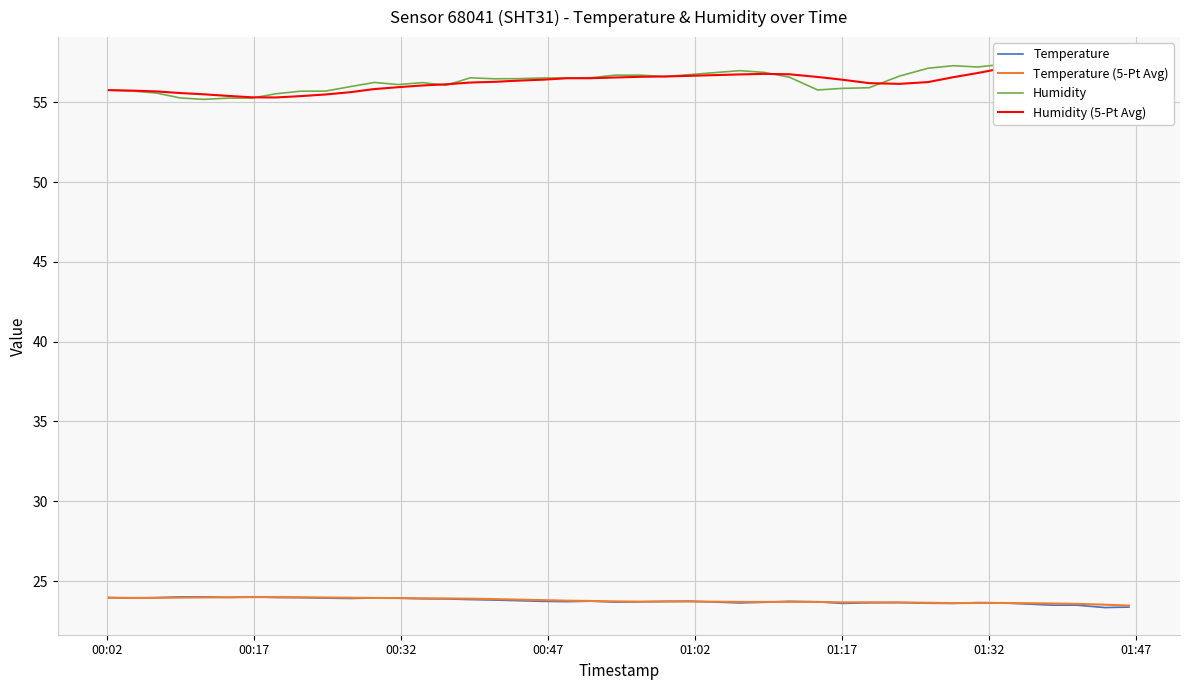

What is the minimum value for Temperature?

23.3